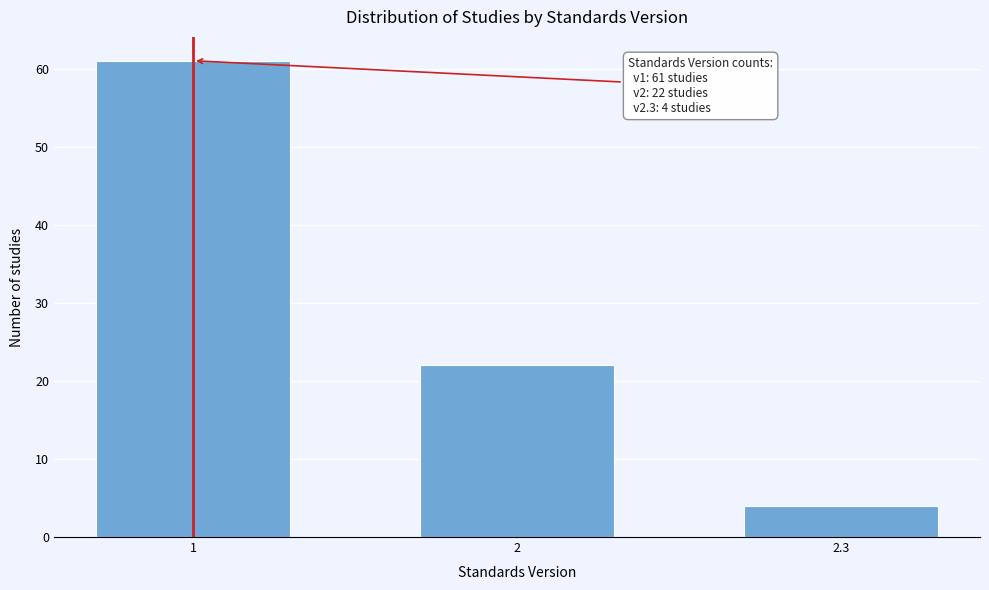

Reading right to left, extract all data points from this chart.

4	22	61